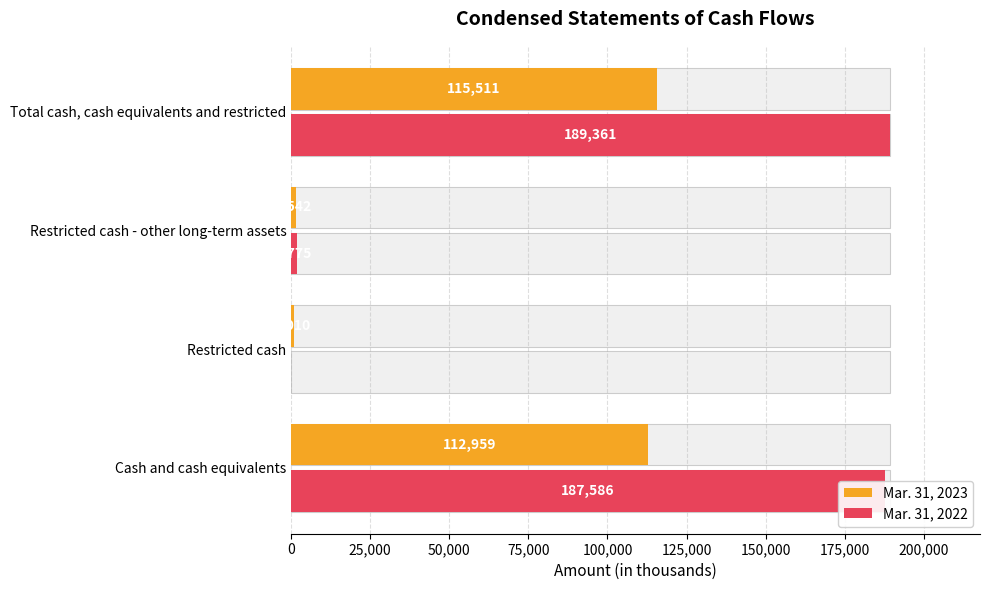

Reading left to right, list all the values displayed in this chart.

Mar. 31, 2023: 112959	1010	1542	115511
Mar. 31, 2022: 187586	0	1775	189361